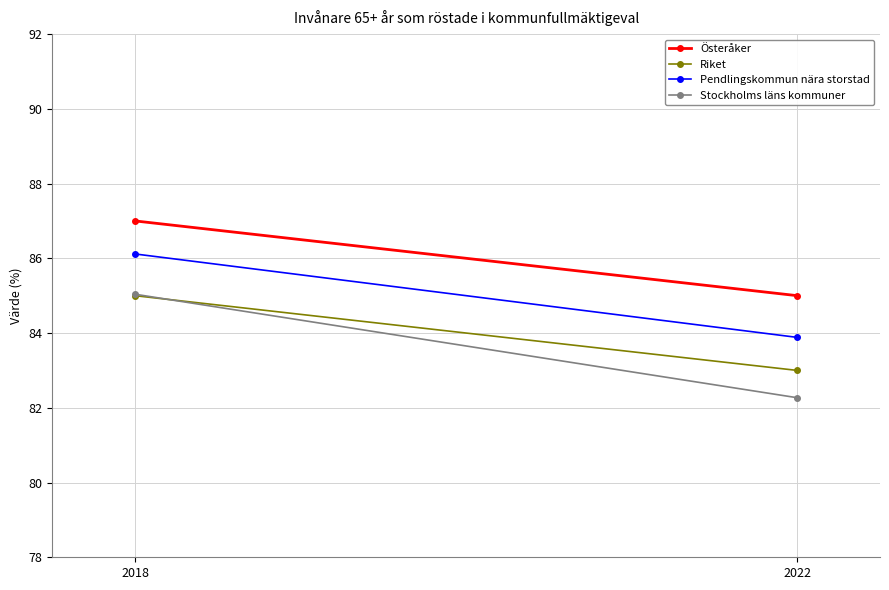

How many data points in Pendlingskommun nära storstad are above 86?

1